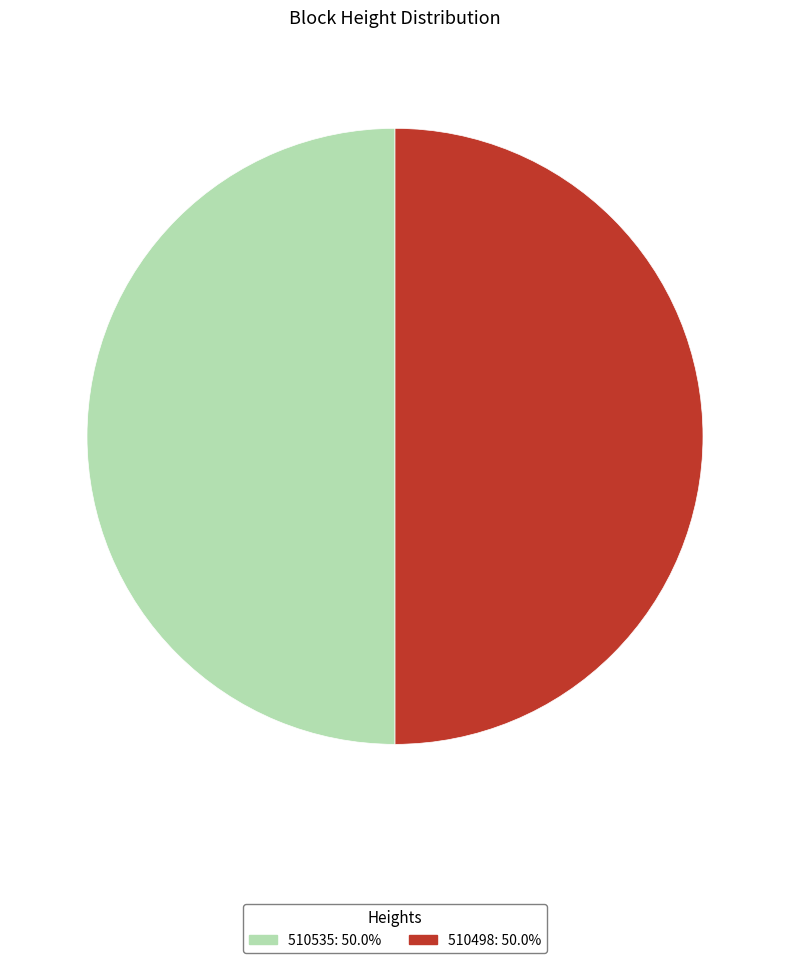

Do 510498 and 510535 together represent more than half of the pie?

Yes